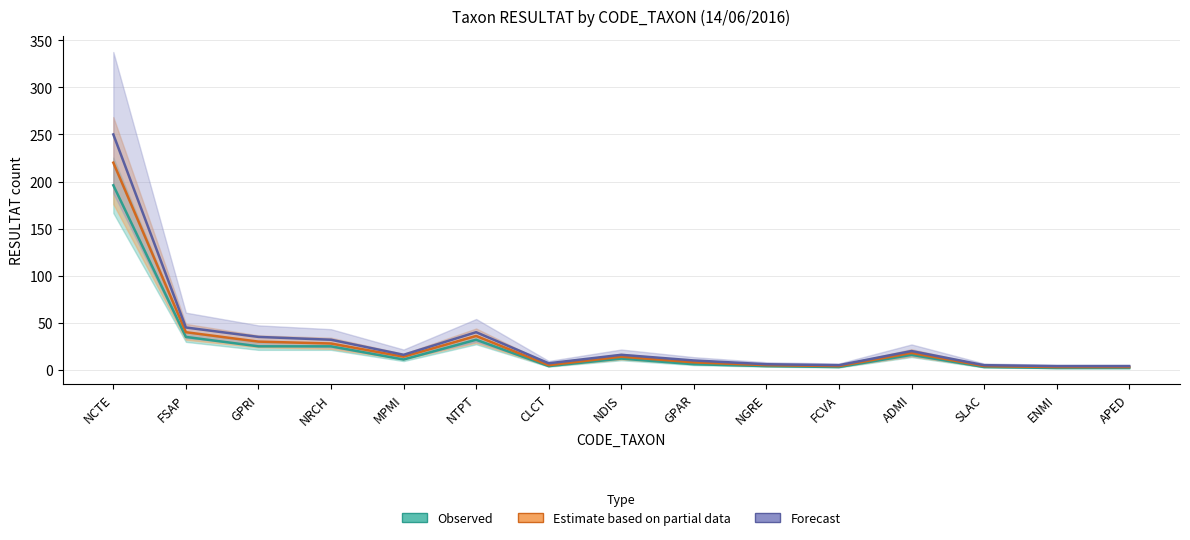

What is the average value of the Estimate based on partial data series?

29